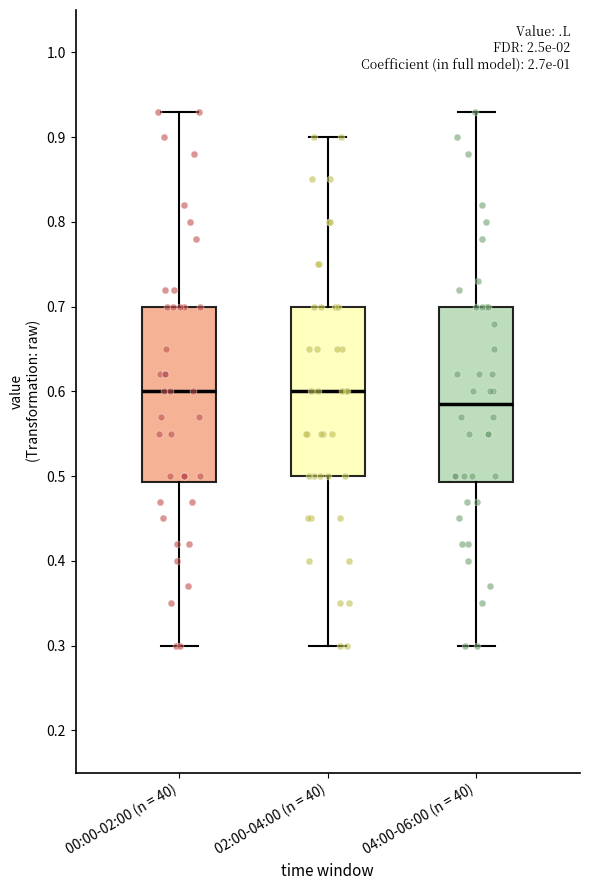

Reading left to right, read every box against the y-axis: the position of its median line, the range the box covers, and the ends of its whiskers. The values are not printed on the chart, so give them approximately, as read against the axis.

00:00-02:00 (n = 40): median 0.60, box 0.49 to 0.70, whiskers 0.30 to 0.93
02:00-04:00 (n = 40): median 0.60, box 0.50 to 0.70, whiskers 0.30 to 0.90
04:00-06:00 (n = 40): median 0.59, box 0.49 to 0.70, whiskers 0.30 to 0.93